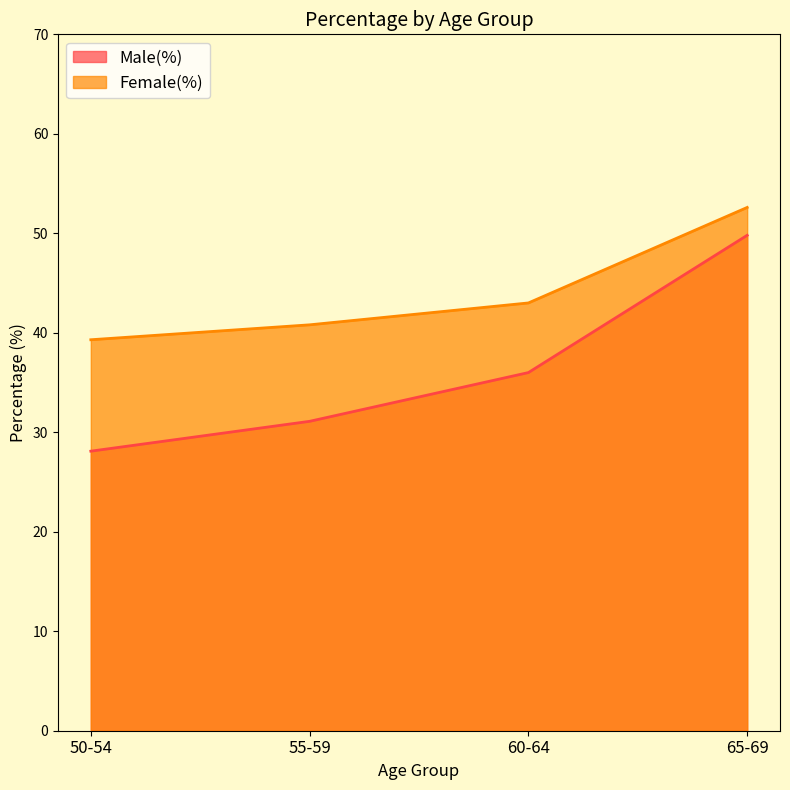

Reading left to right, extract all data points from this chart.

Male(%): 28.1	31.1	36.0	49.8
Female(%): 39.3	40.8	43.0	52.6